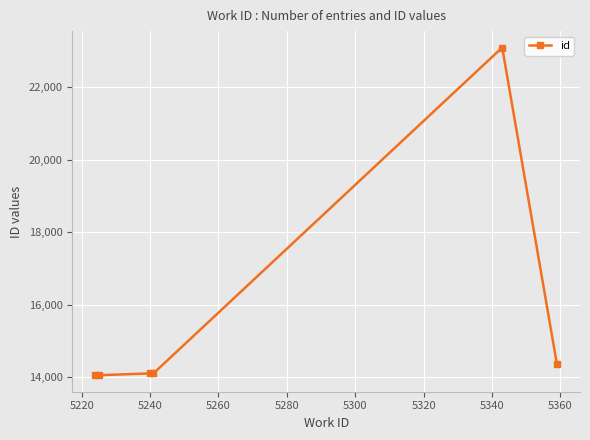

What is the minimum value shown in the chart?

14053